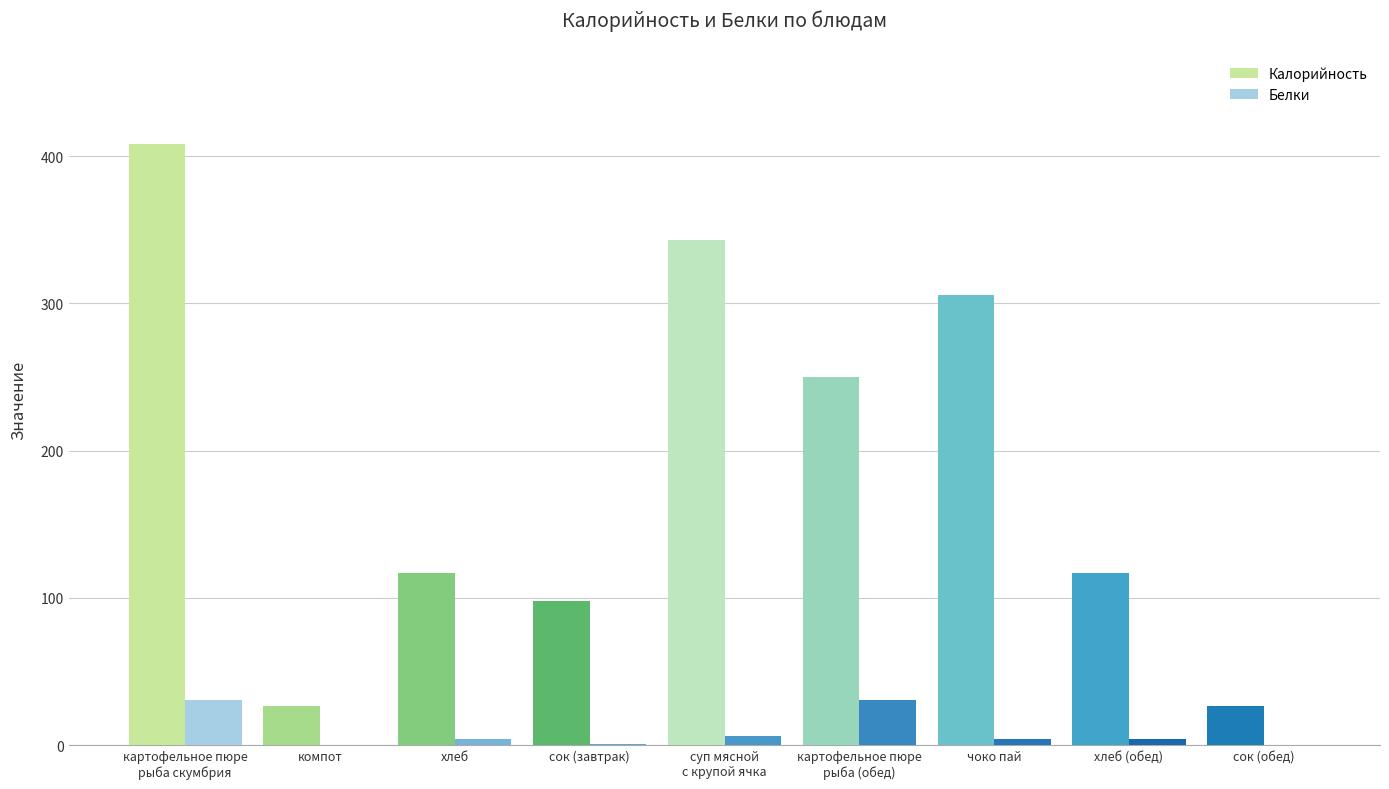

Which series has the widest spread of values?

Калорийность